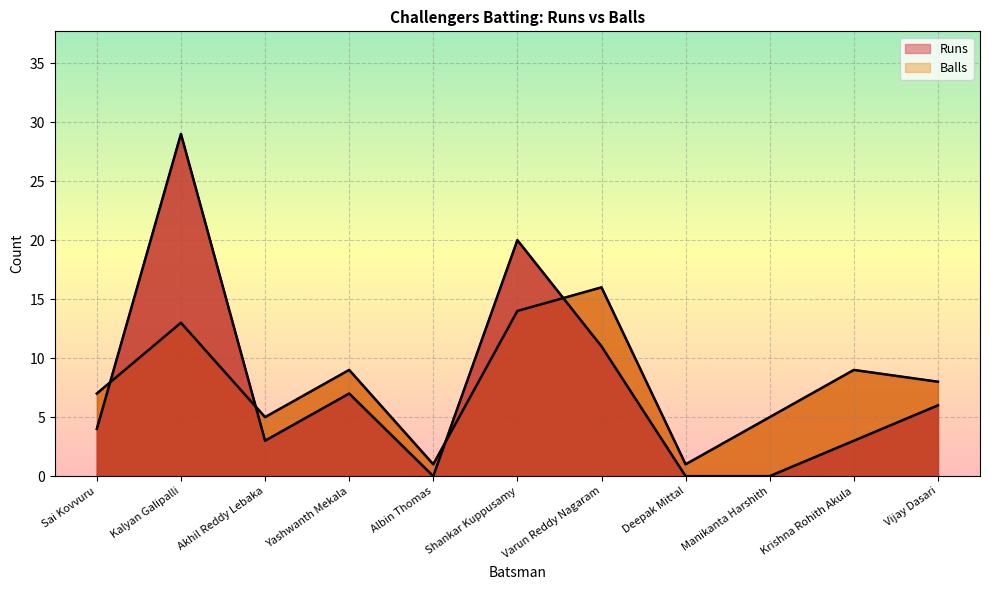

Reading left to right, transcribe all the data shown in this chart.

Runs: Sai Kovvuru=4	Kalyan Galipalli=29	Akhil Reddy Lebaka=3	Yashwanth Mekala=7	Albin Thomas=0	Shankar Kuppusamy=20	Varun Reddy Nagaram=11	Deepak Mittal=0	Manikanta Harshith=0	Krishna Rohith Akula=3	Vijay Dasari=6
Balls: Sai Kovvuru=7	Kalyan Galipalli=13	Akhil Reddy Lebaka=5	Yashwanth Mekala=9	Albin Thomas=1	Shankar Kuppusamy=14	Varun Reddy Nagaram=16	Deepak Mittal=1	Manikanta Harshith=5	Krishna Rohith Akula=9	Vijay Dasari=8